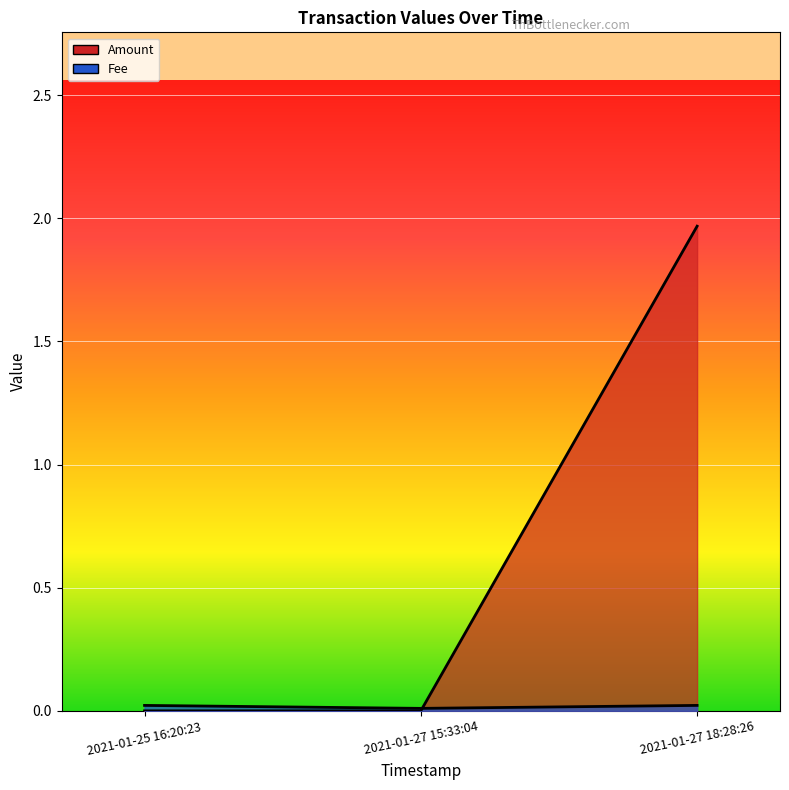

Which category has the lowest value in the Fee series?

2021-01-27 15:33:04